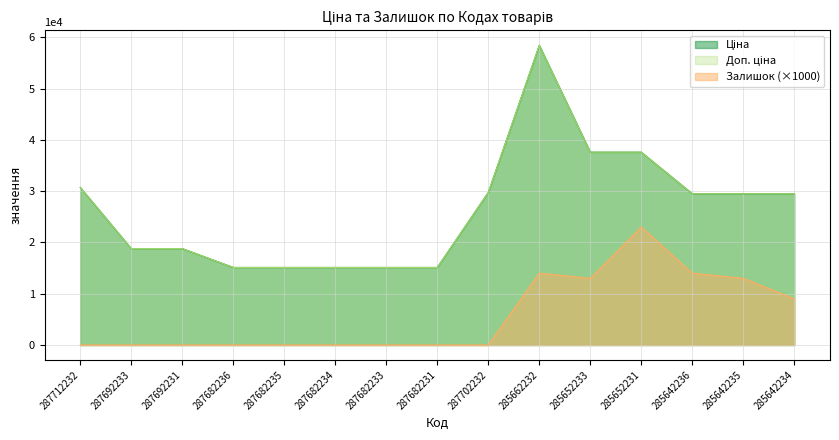

What is the average value of the Ціна series?

26383.1